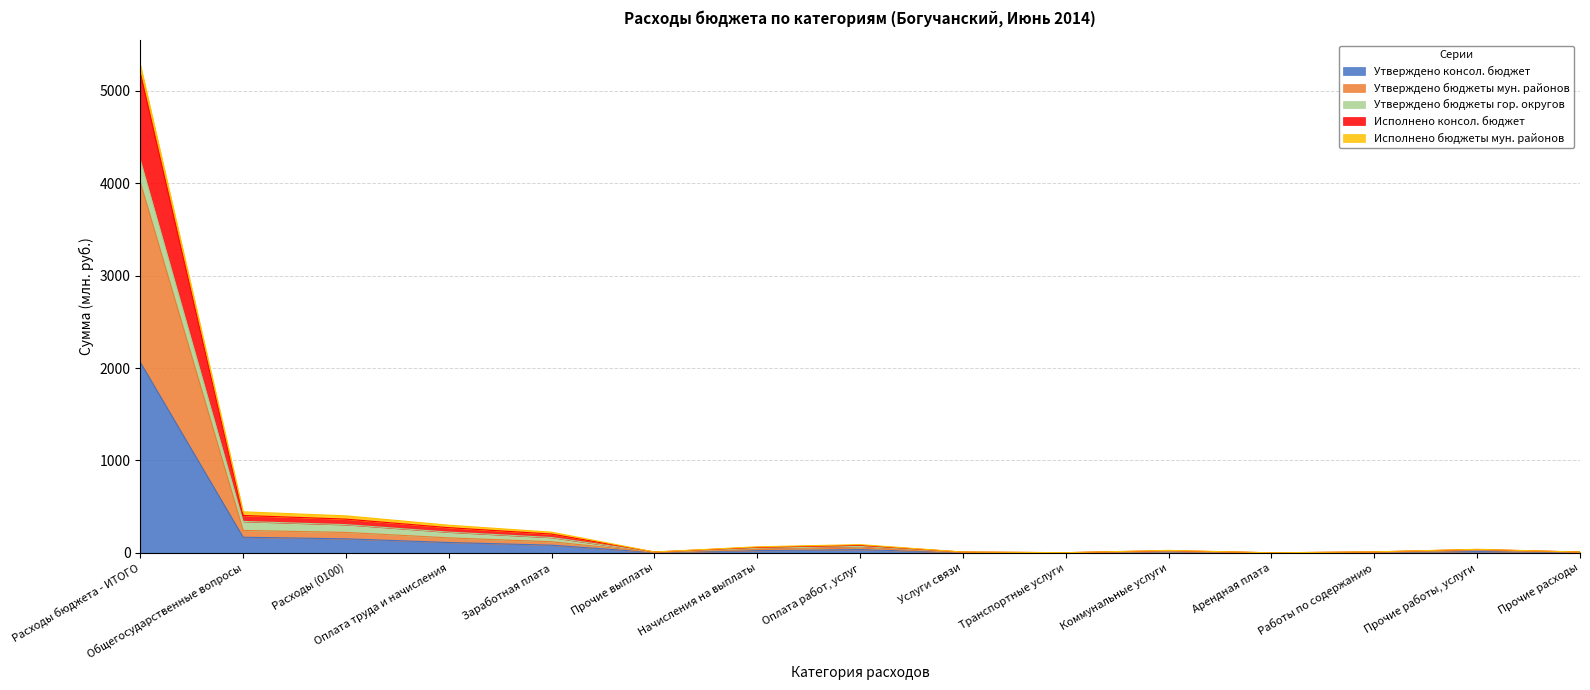

At which label does Утверждено консол. бюджет reach its peak?

Расходы бюджета - ИТОГО